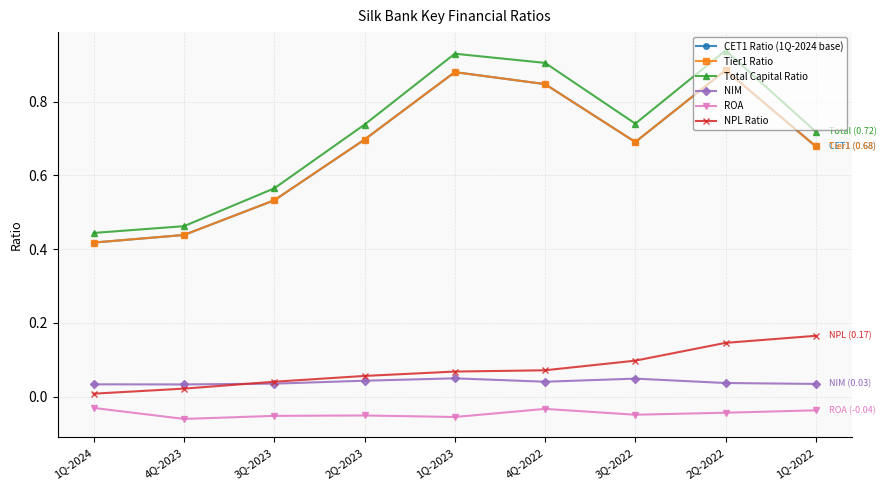

Where is the first local minimum for ROA?

4Q-2023